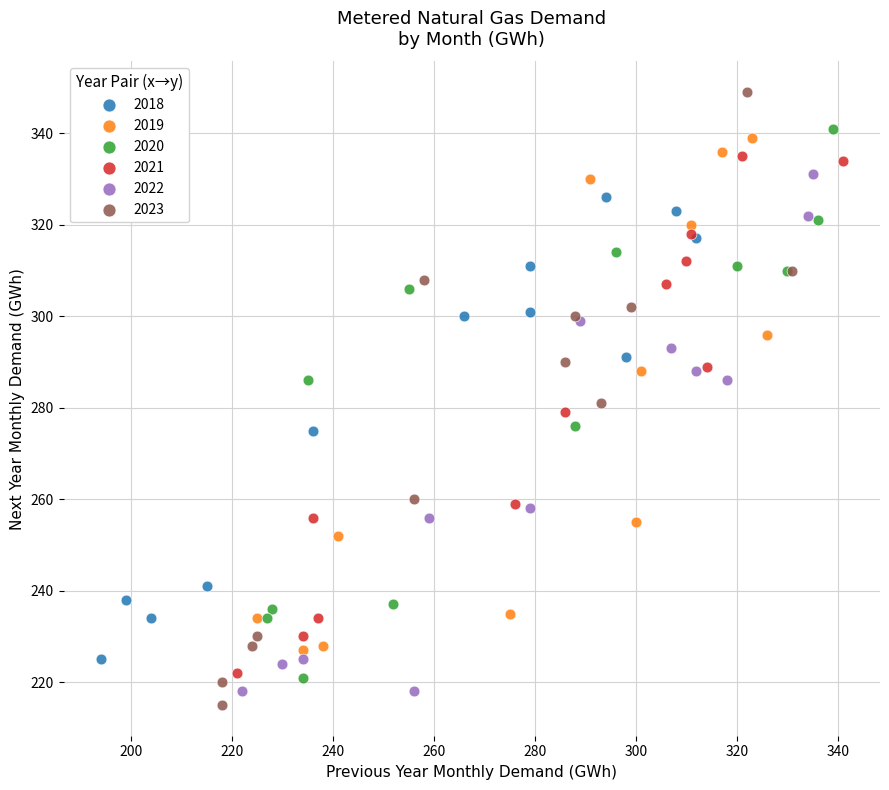

Which series contains the highest Y value?

2023